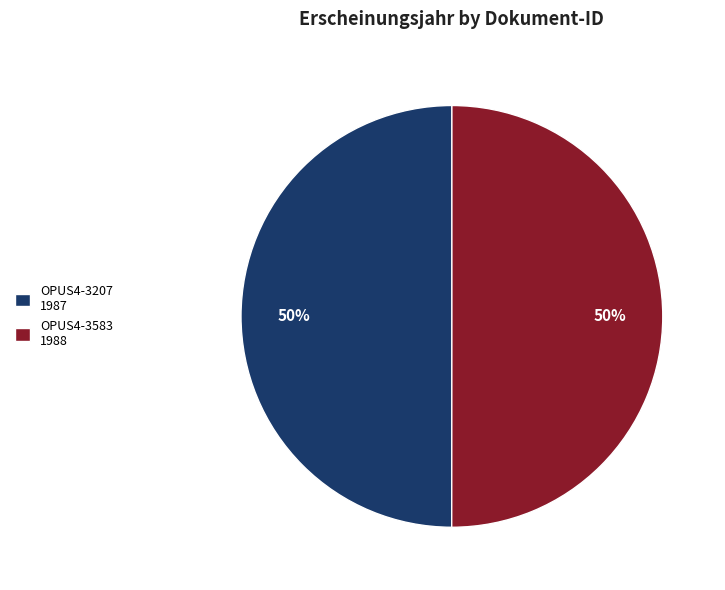

To the nearest percent, what percentage of the pie is OPUS4-3583 1988?

50%